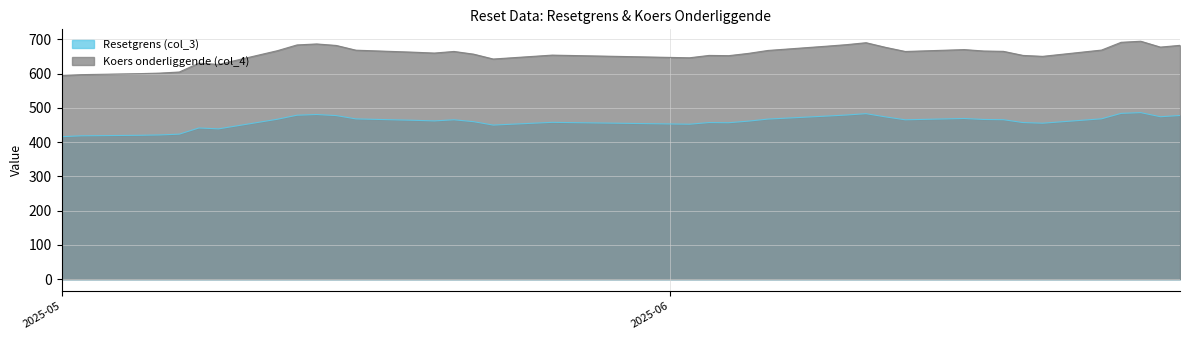

What is the difference between the highest and lowest values at 2025-05-14?

206.0